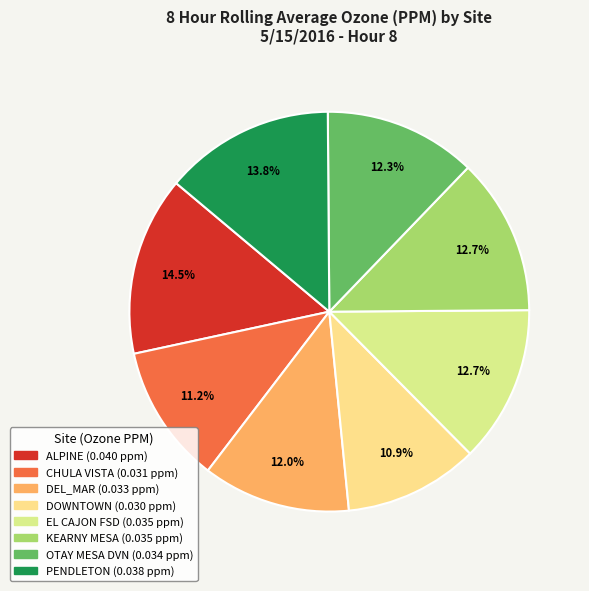

How many segments does this pie chart have?

8